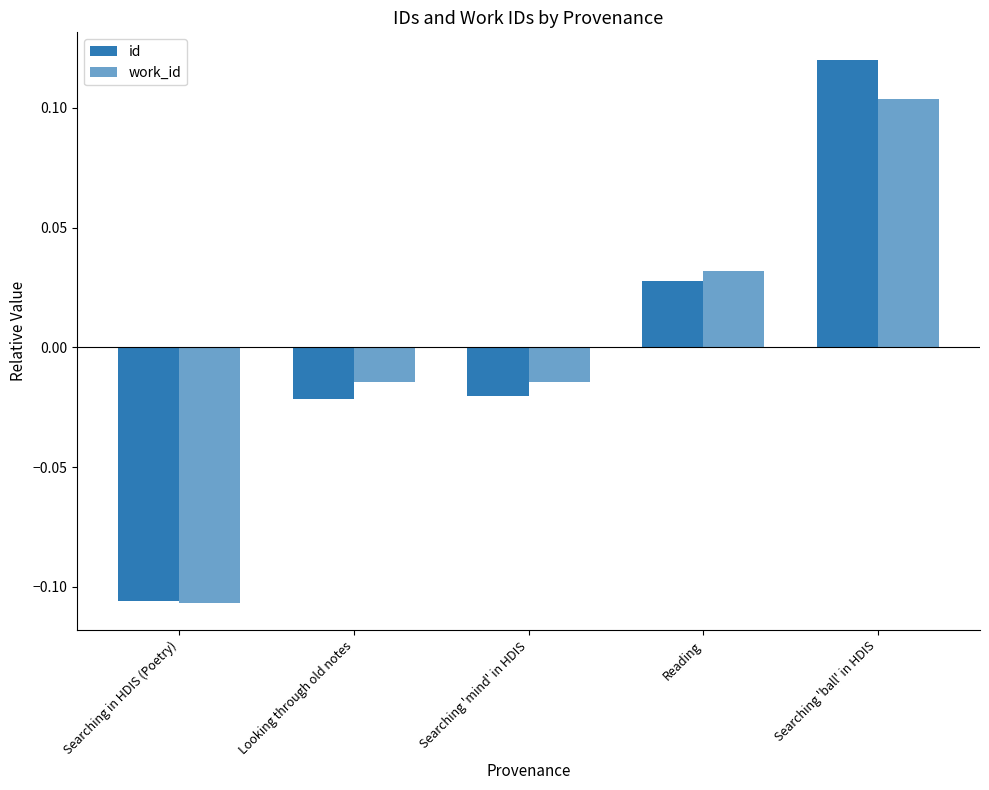

Which series has the largest total across all categories?

id